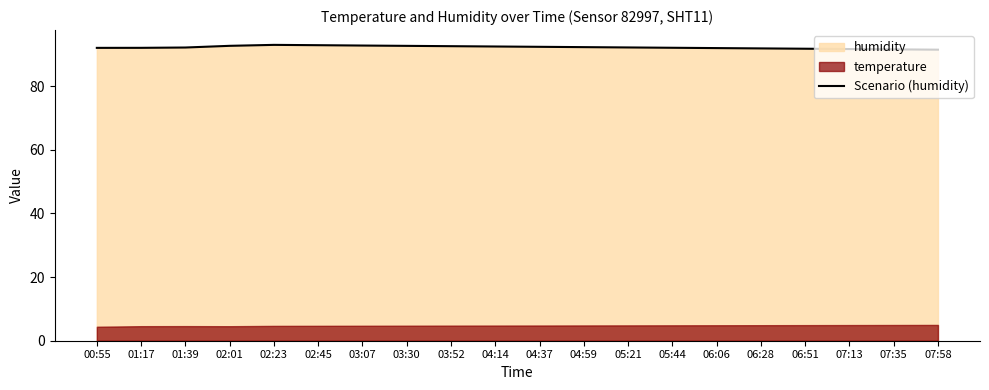

What is the change in value from 02:45 to 05:21?

-0.7